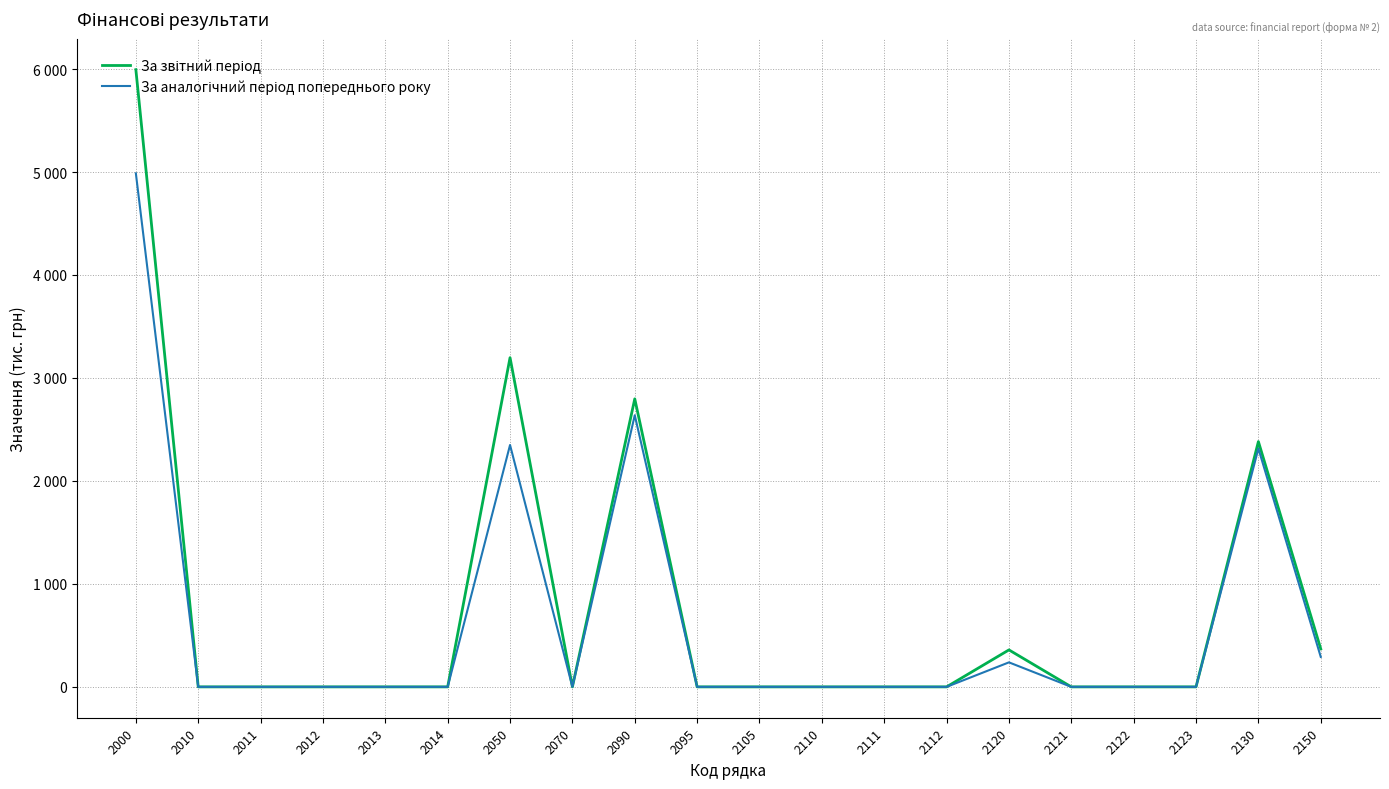

Does the chart display data point markers on the line(s)?

No